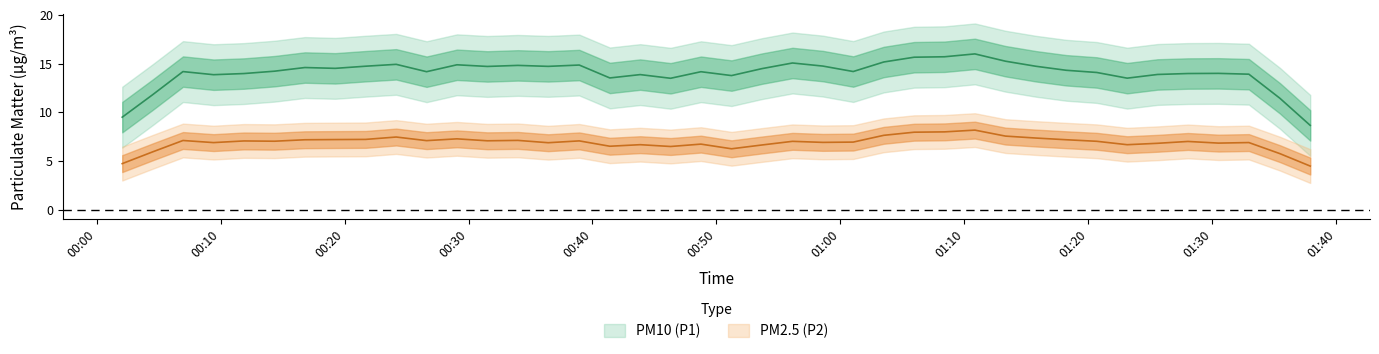

How many lines are shown in the chart?

2